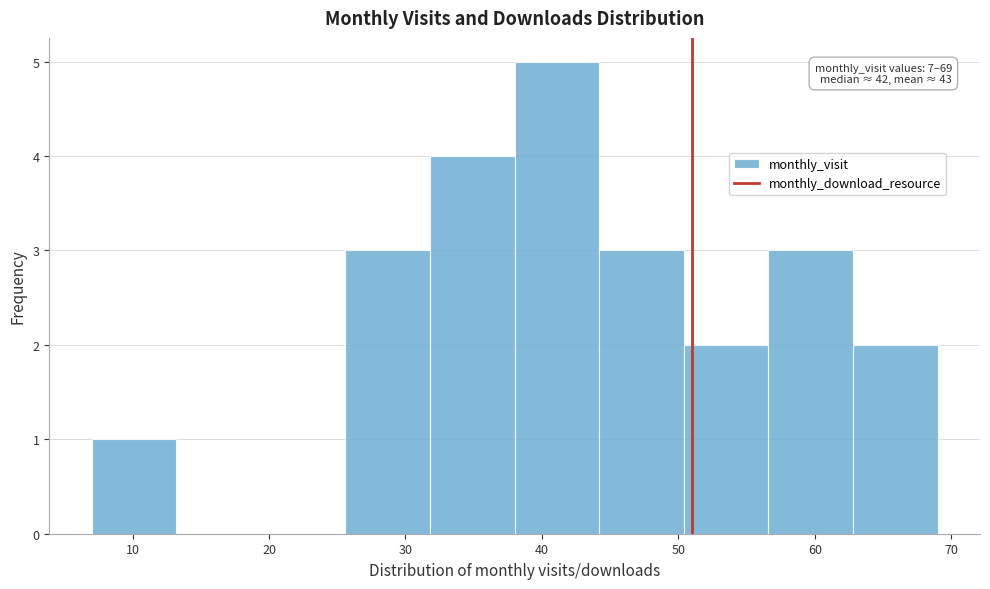

Over which range of the x-axis is the bar tallest?

38.0 to 44.2